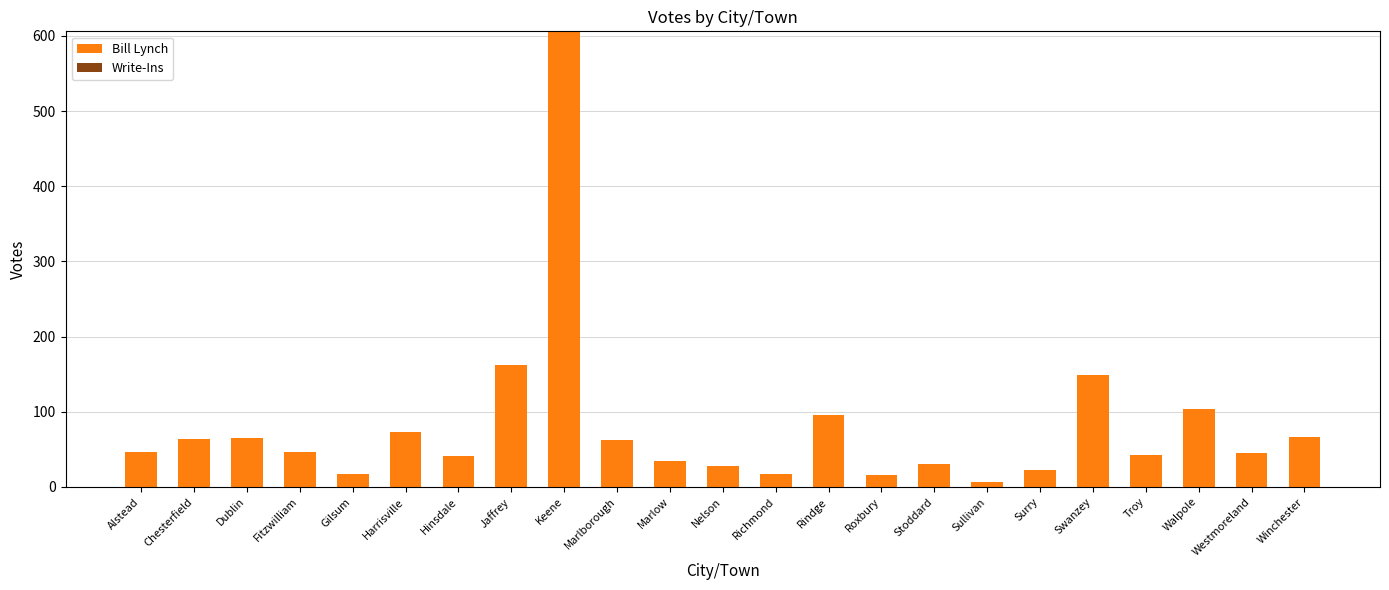

Which label corresponds to the largest value in the chart?

Keene